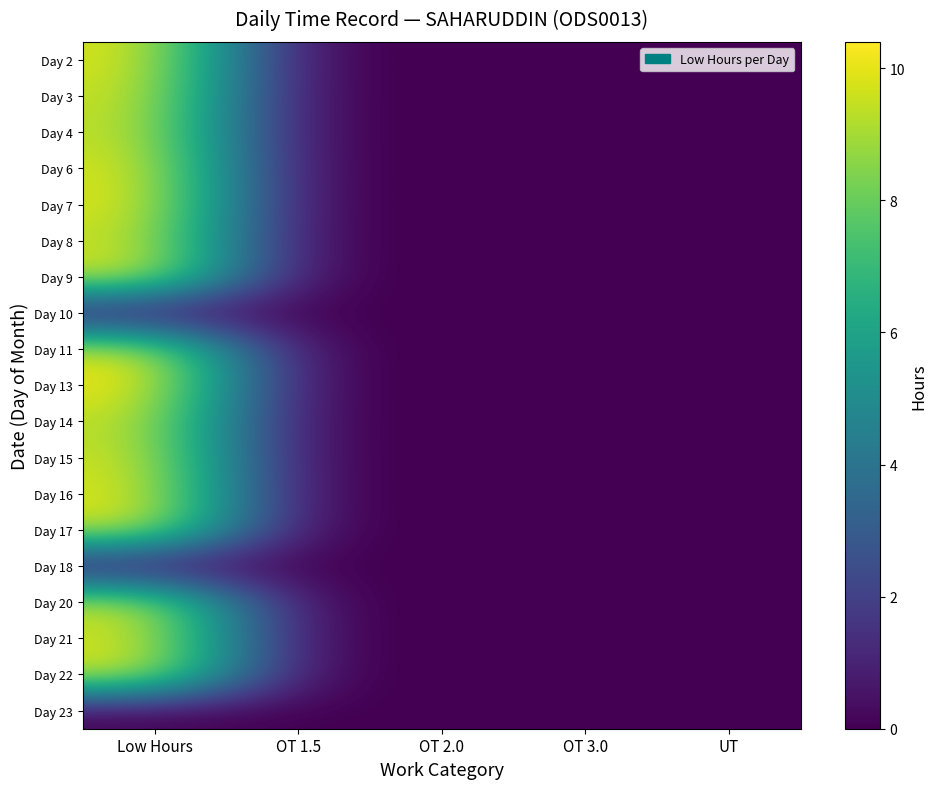

At which category is the sum across all series the highest?

Low Hours